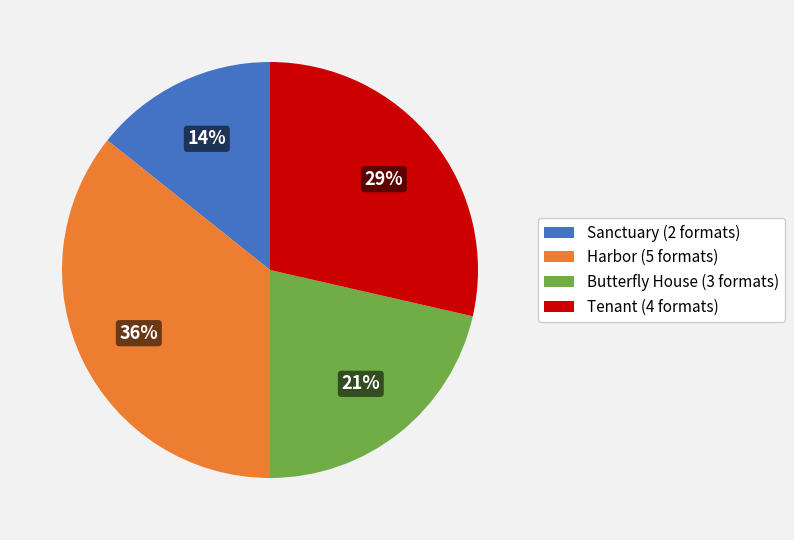

Which slice is the largest?

Harbor